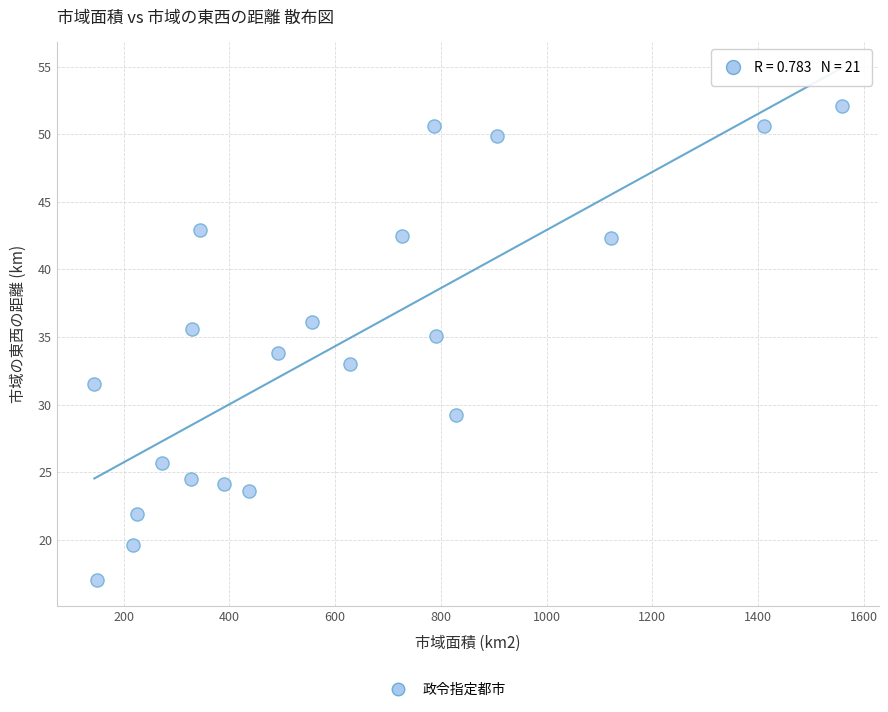

What is the range of Y values (max minus min)?

35.1